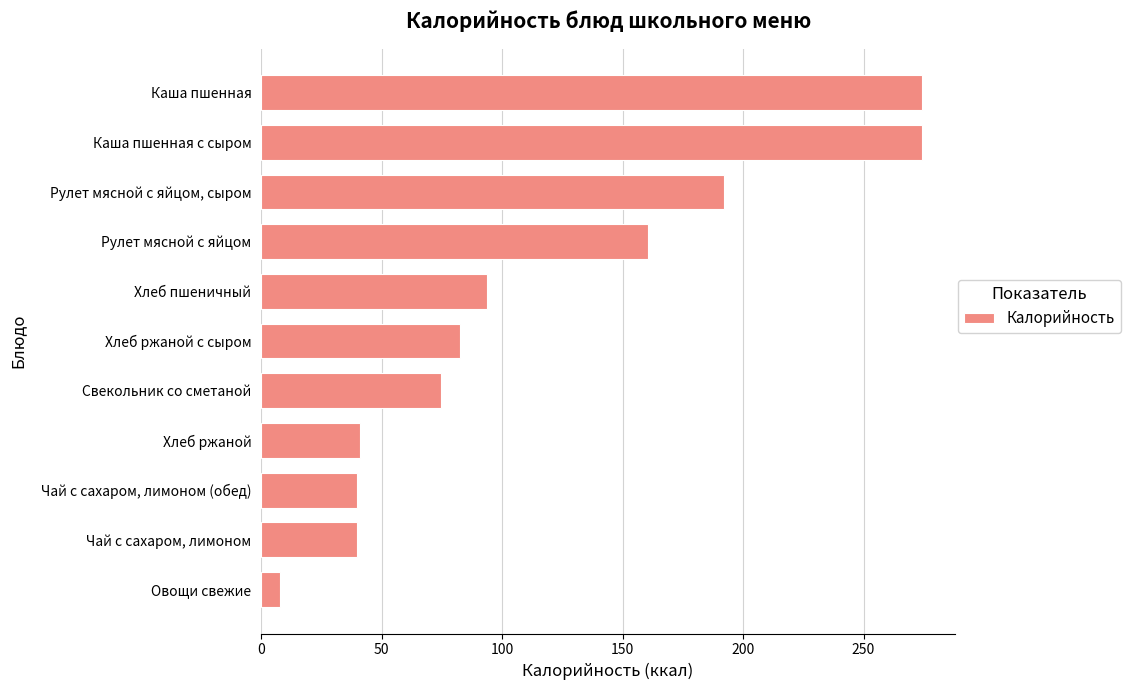

What is the difference between the maximum and minimum values?

266.6